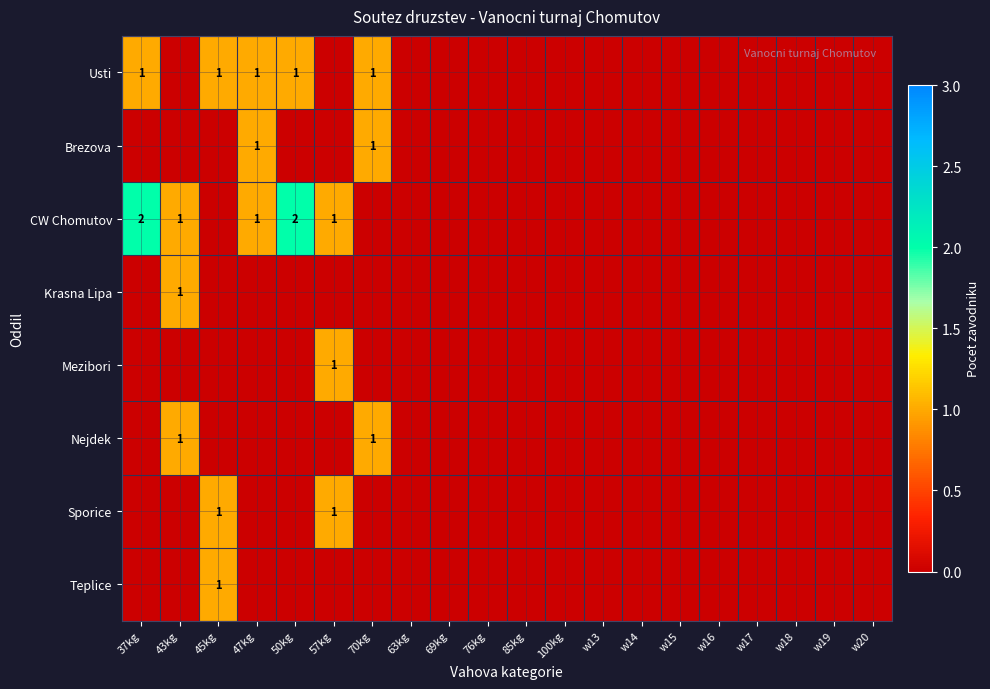

The Teplice series shows 0 at w20. True or false?

True